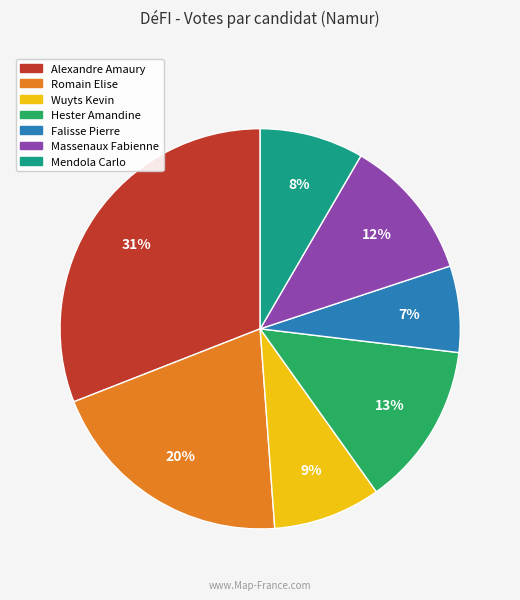

To the nearest percent, what percentage of the pie is Massenaux Fabienne?

12%